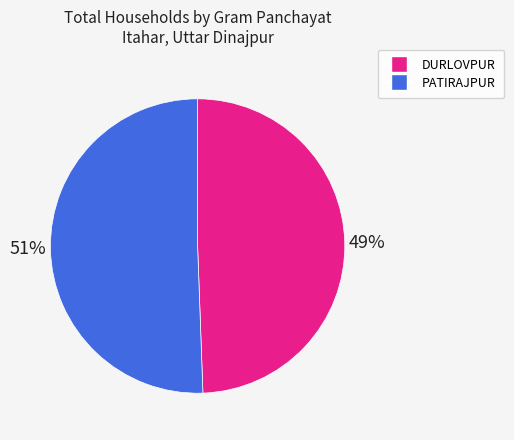

Does any single category account for the majority?

Yes